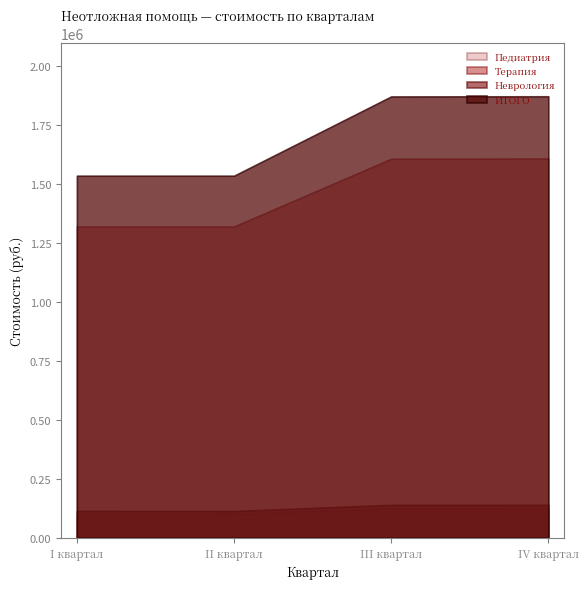

Does the chart have visible grid lines?

No